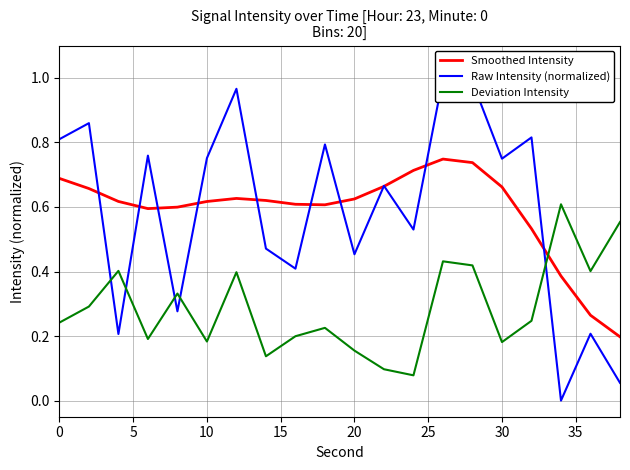

After their last crossing, which series has the higher values: Smoothed Intensity or Deviation Intensity?

Deviation Intensity